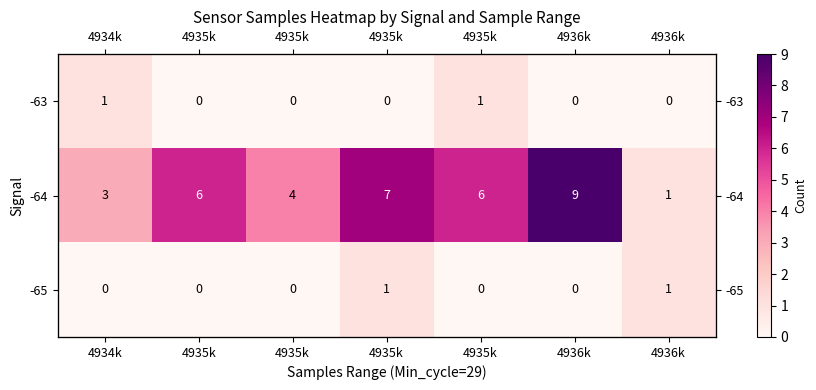

At which label is -64 closest to 5?

4935k